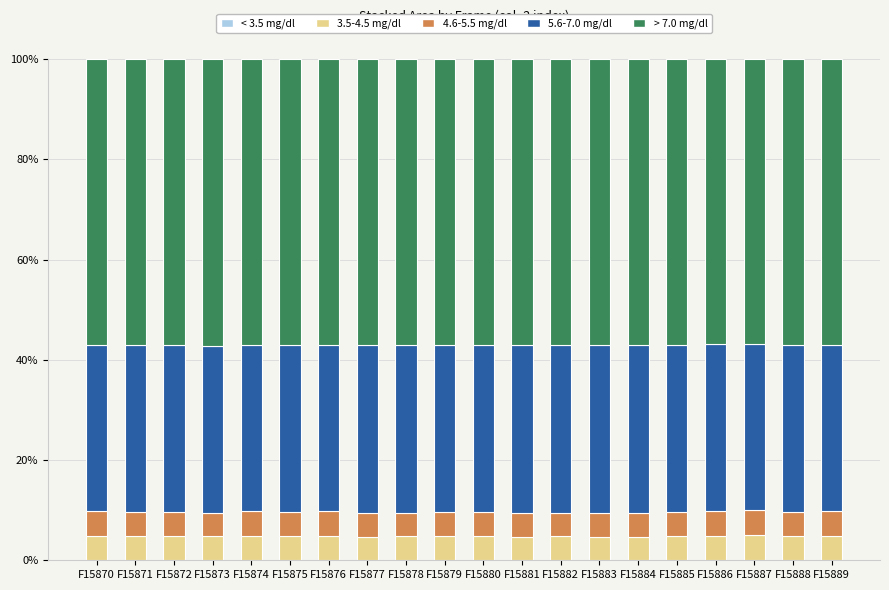

The < 3.5 mg/dl series shows 0.0 at F15880. True or false?

False